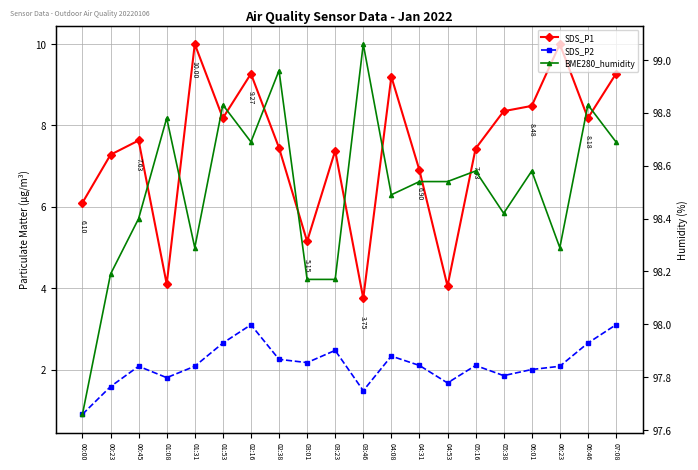

At which label does SDS_P2 first exceed 2?

00:45